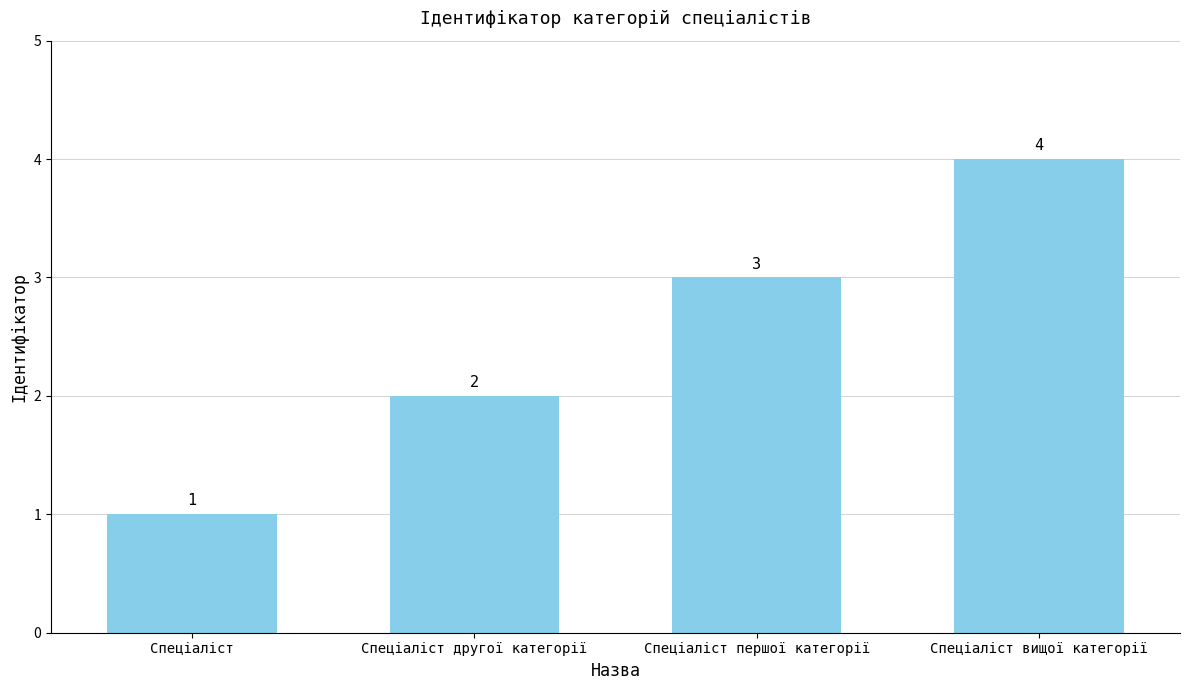

What is the change in value from Спеціаліст другої категорії to Спеціаліст першої категорії?

+1